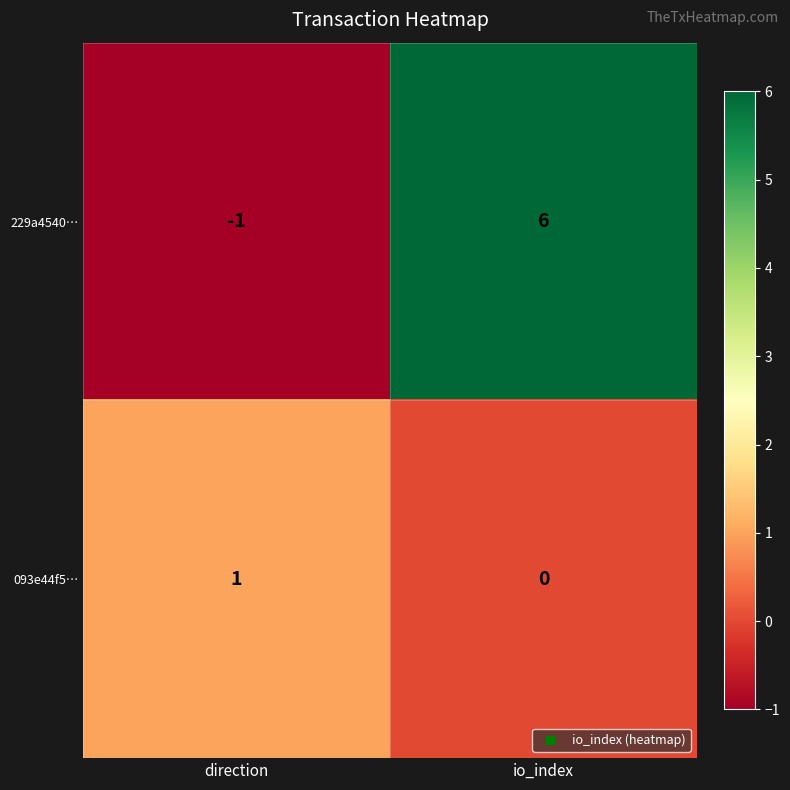

How many data points does each series have?

2